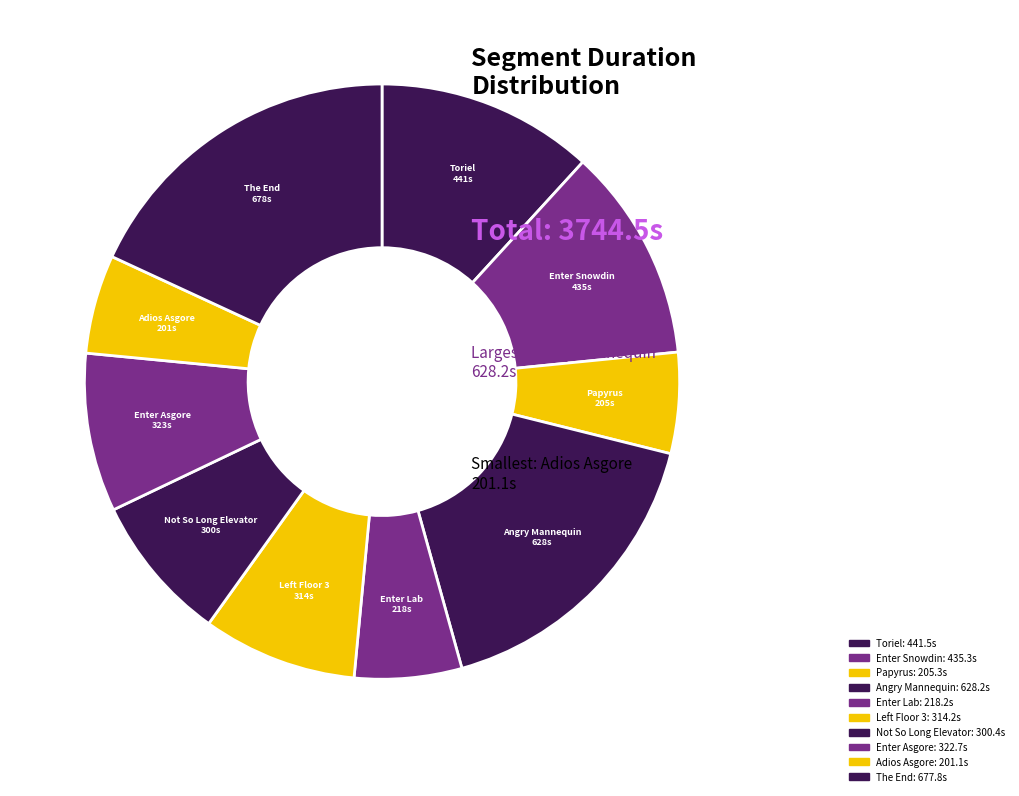

How many slices are in this pie chart?

10